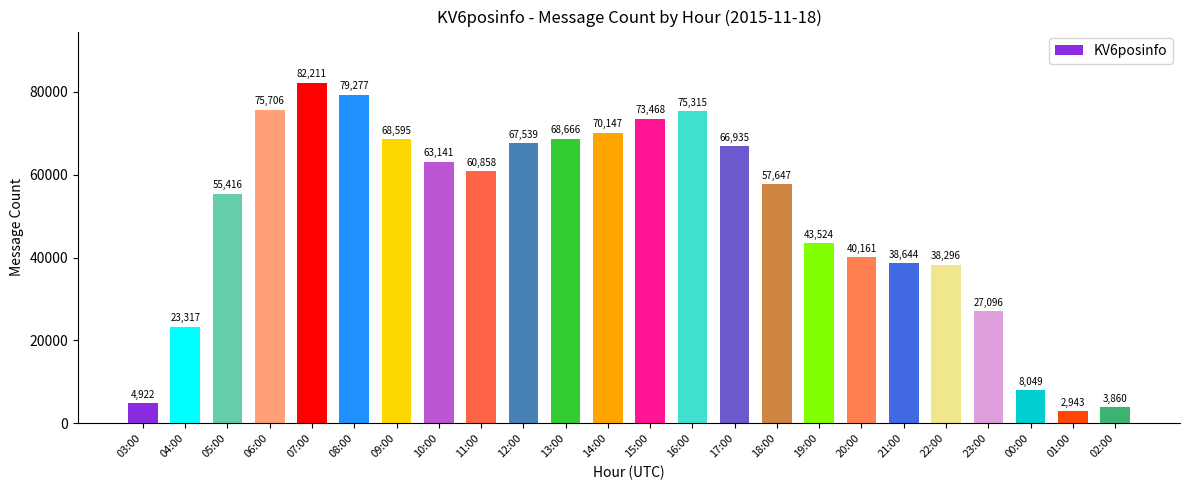

What is the change in value from 11:00 to 01:00?

-57915